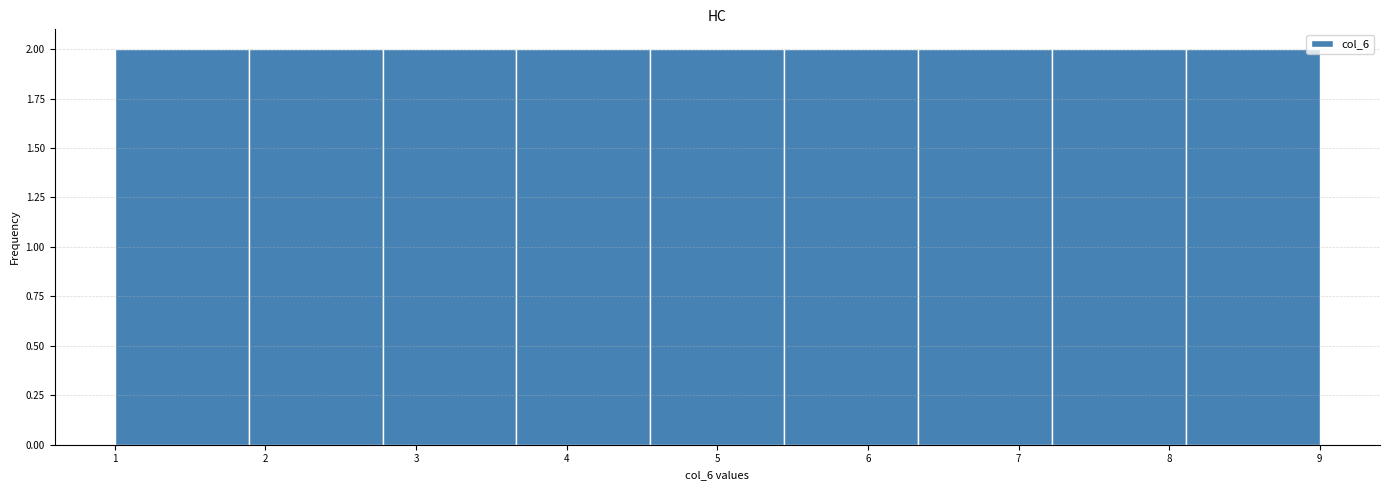

Reading left to right, transcribe this chart: for each bar, give the range it covers on the x-axis and its height. Neither the bar edges nor the heights are printed on the chart, so give them approximately, as read against the axes.

1.0 to 1.9: 2
1.9 to 2.8: 2
2.8 to 3.7: 2
3.7 to 4.6: 2
4.6 to 5.4: 2
5.4 to 6.3: 2
6.3 to 7.2: 2
7.2 to 8.1: 2
8.1 to 9.0: 2